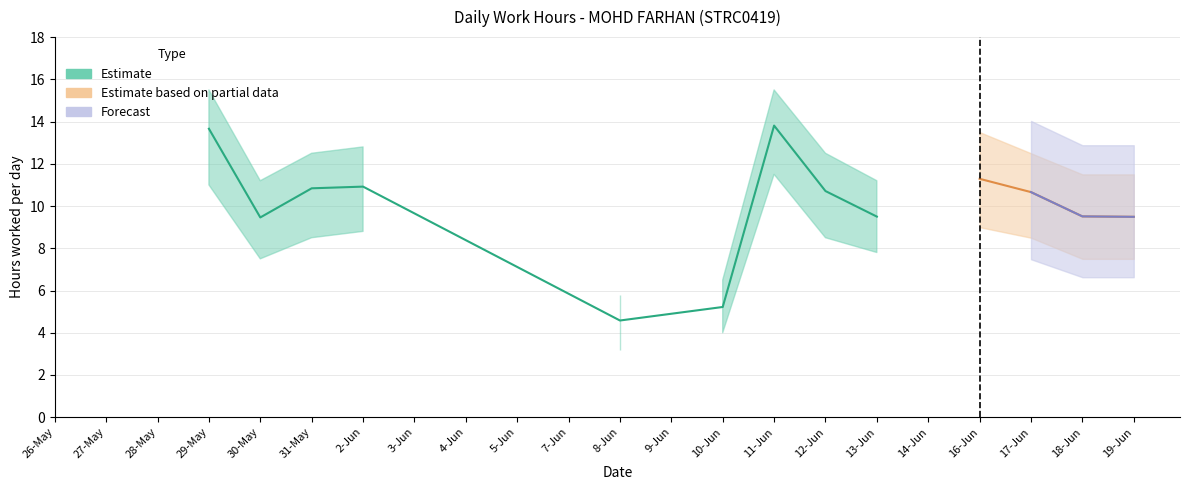

True or false: Partial_low and Partial_high cross at least once.

False